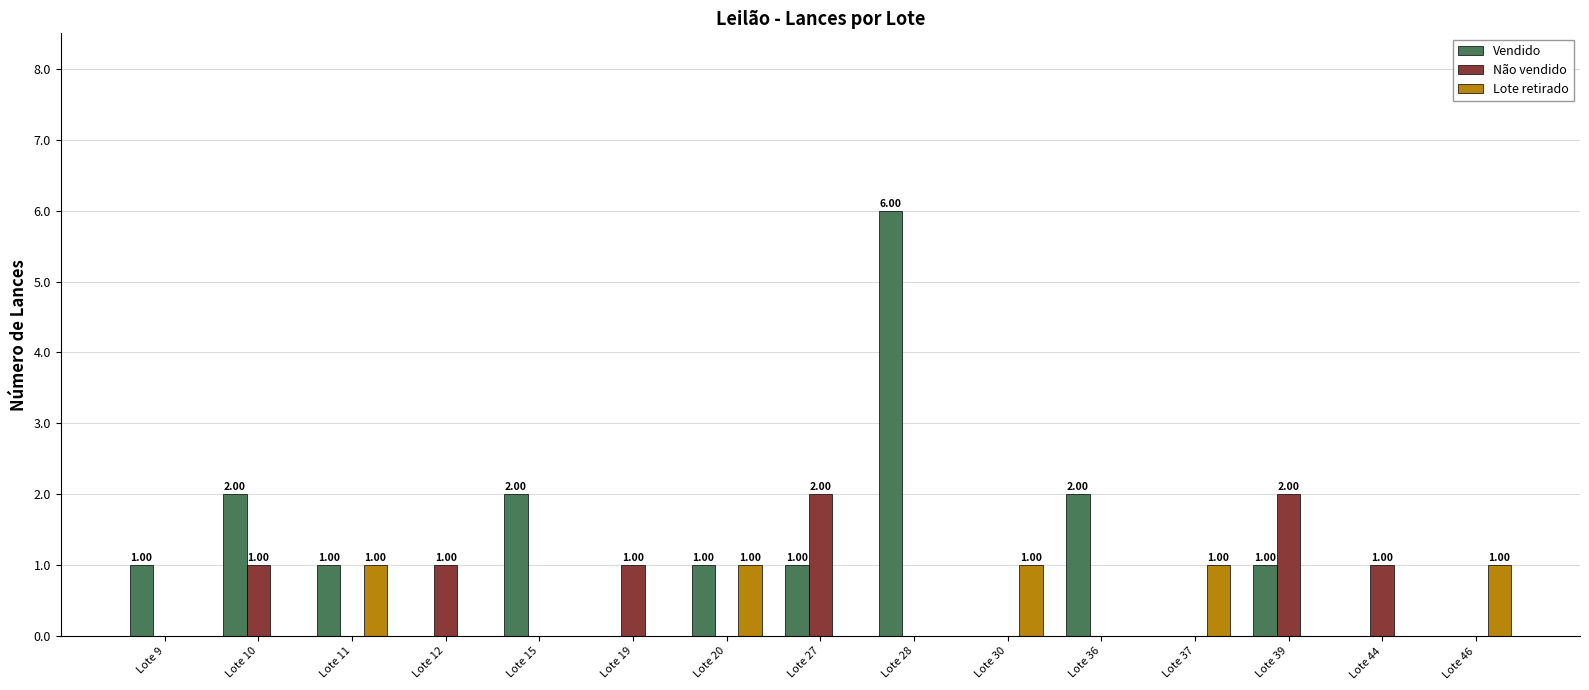

Between Lote 9 and Lote 36, which series saw the biggest shift?

Vendido